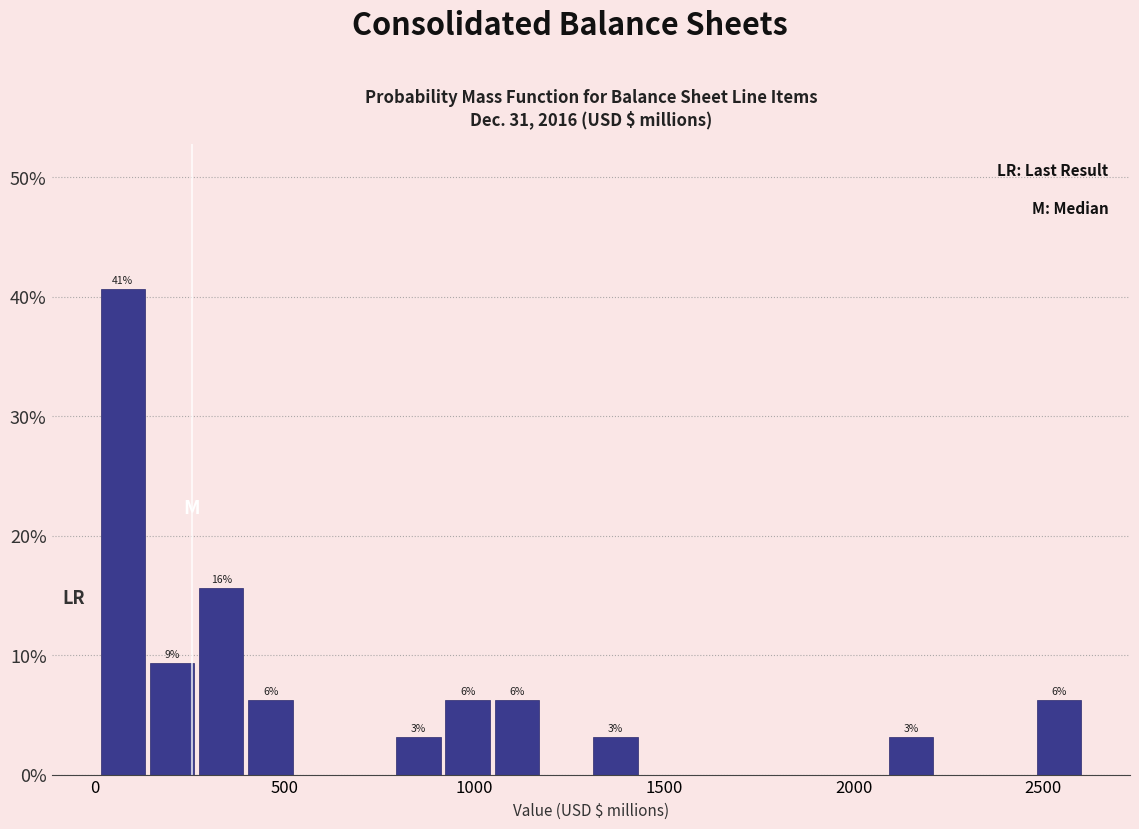

Read against the x-axis, roughly where is the centre of the tallest bar?

50